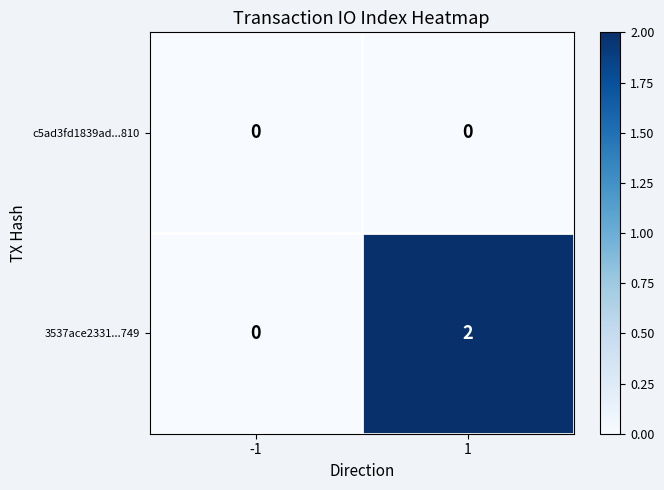

List the series in order of their peak value, lowest first.

c5ad3fd1839ad...810, 3537ace2331...749